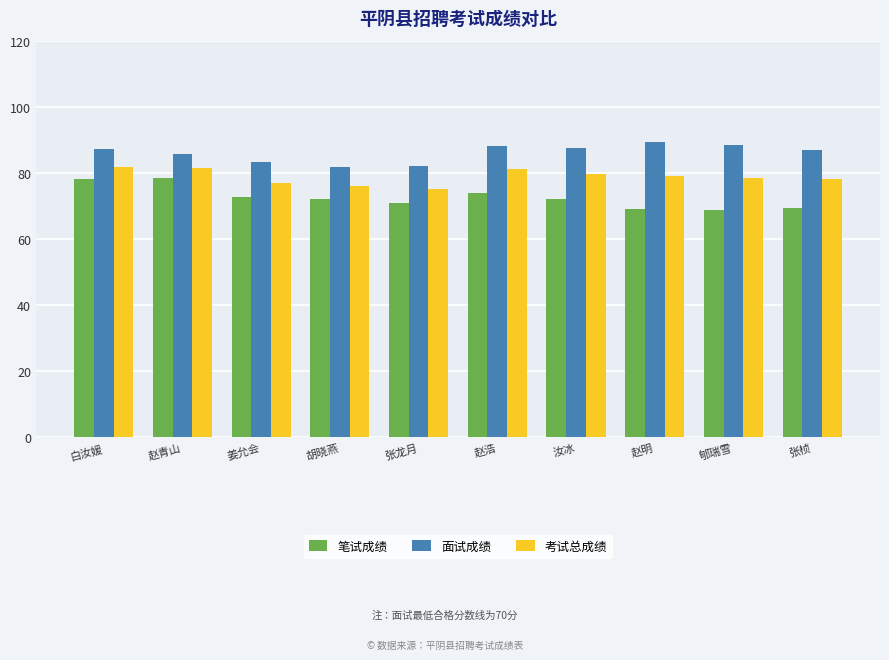

The value of 考试总成绩 at 张龙月 is 75.2. True or false?

True